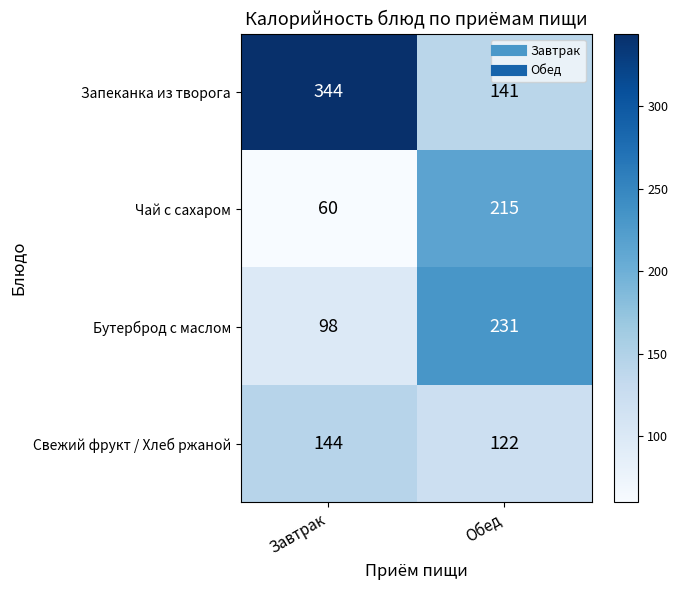

Which series has the largest total across all categories?

Запеканка из творога